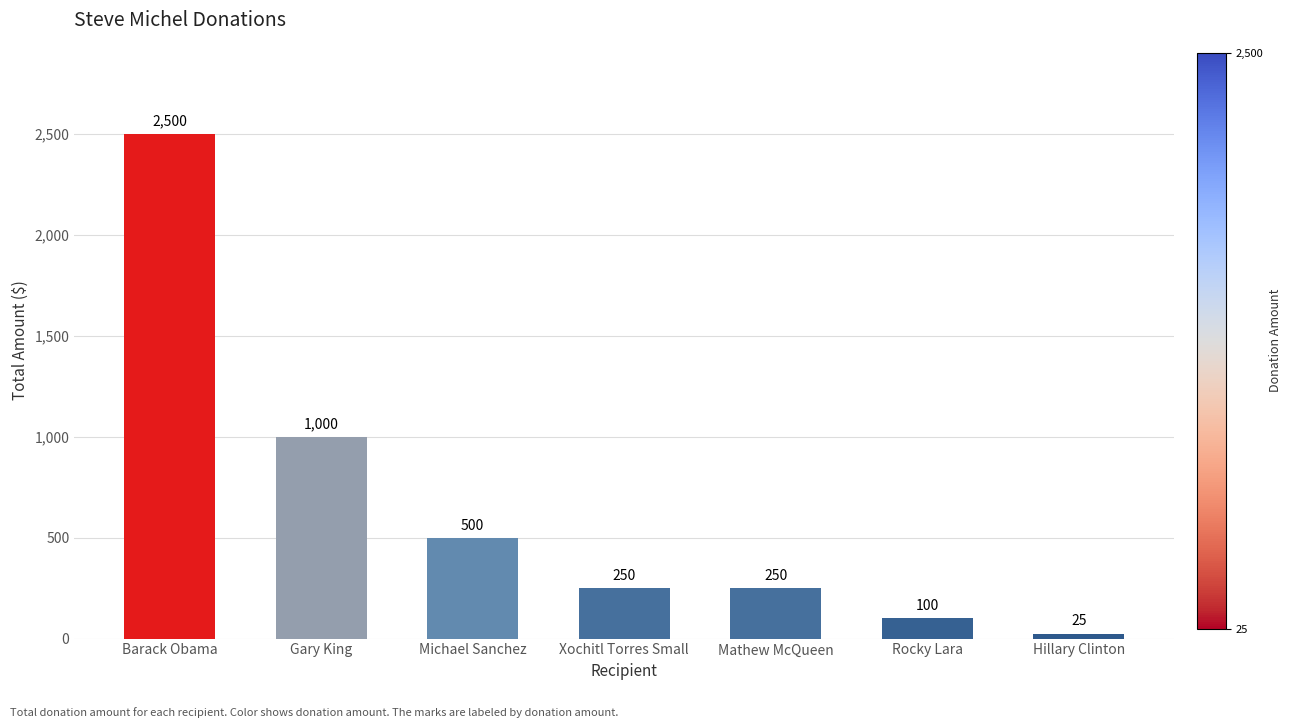

Approximately how many times larger is the value at Gary King compared to Hillary Clinton?

40.0